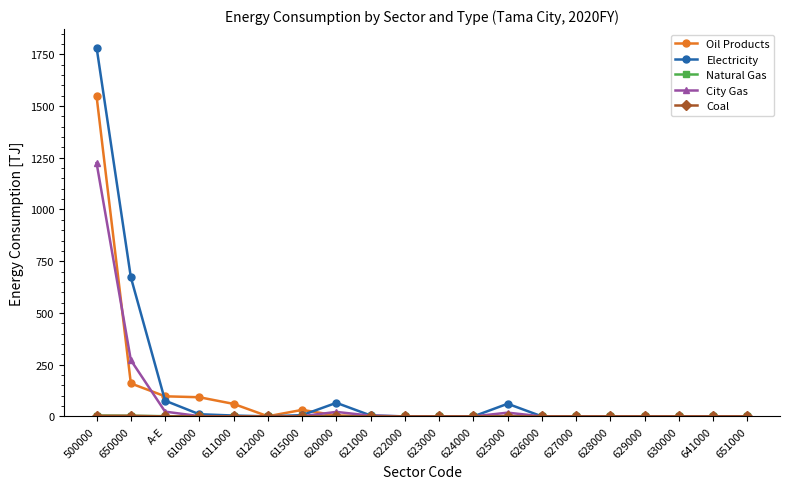

At which category is the sum across all series the highest?

500000